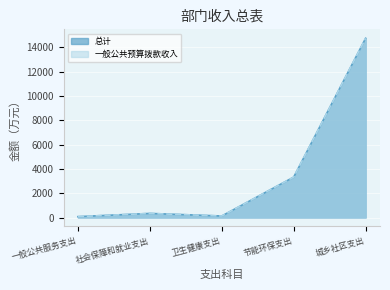

What is the label of the 1st point from the left?

一般公共服务支出